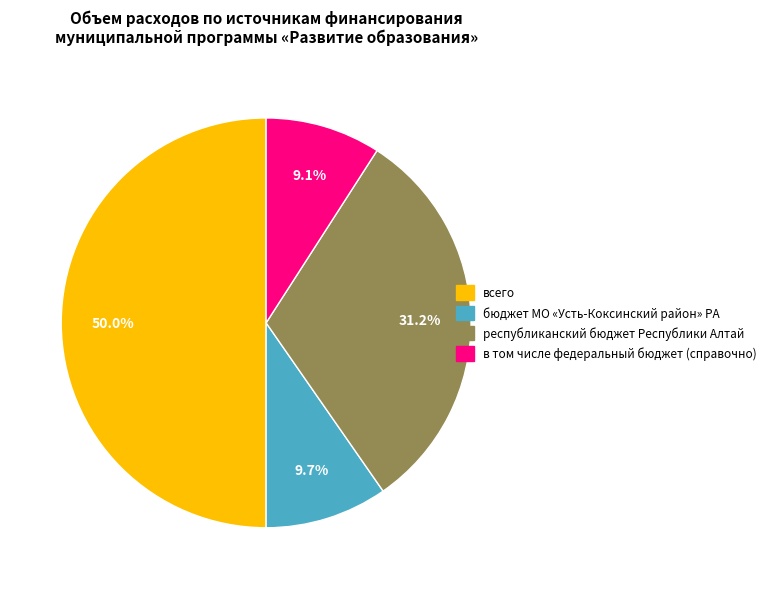

What is the largest slice in the pie chart?

всего